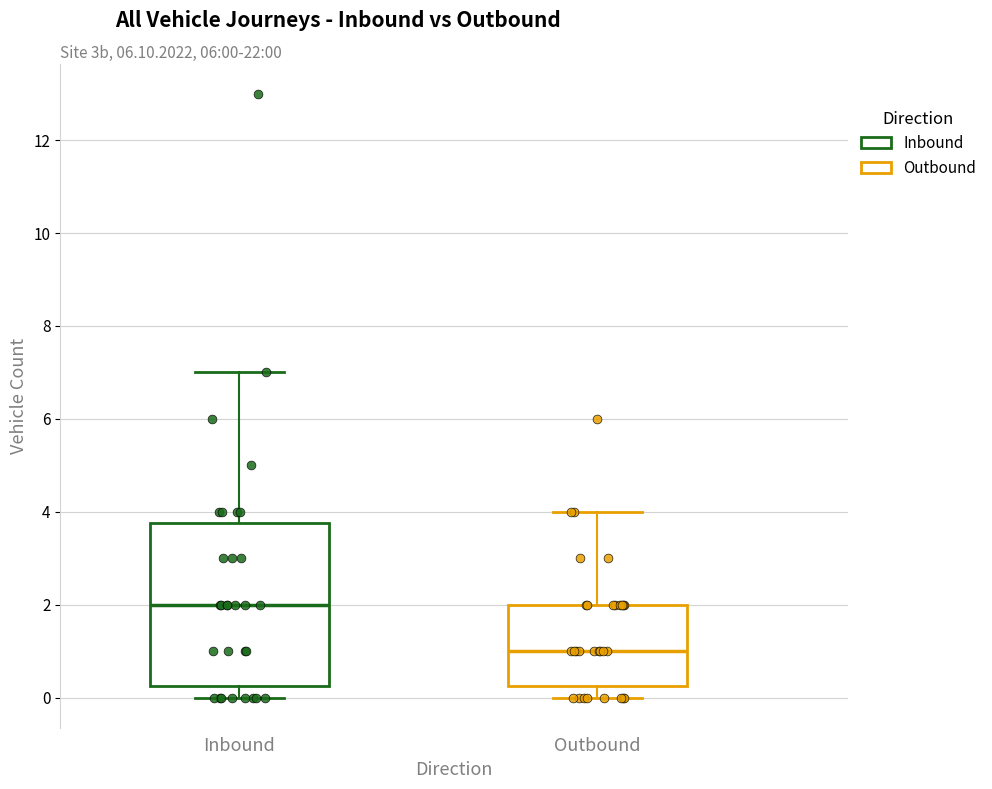

Which box has the lowest median line?

Outbound